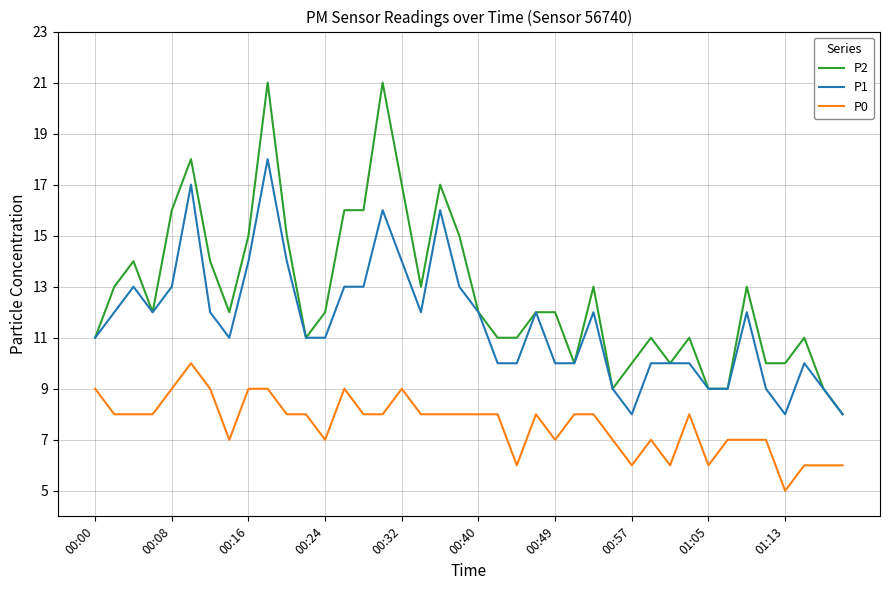

True or false: P1 and P0 intersect in this chart.

False